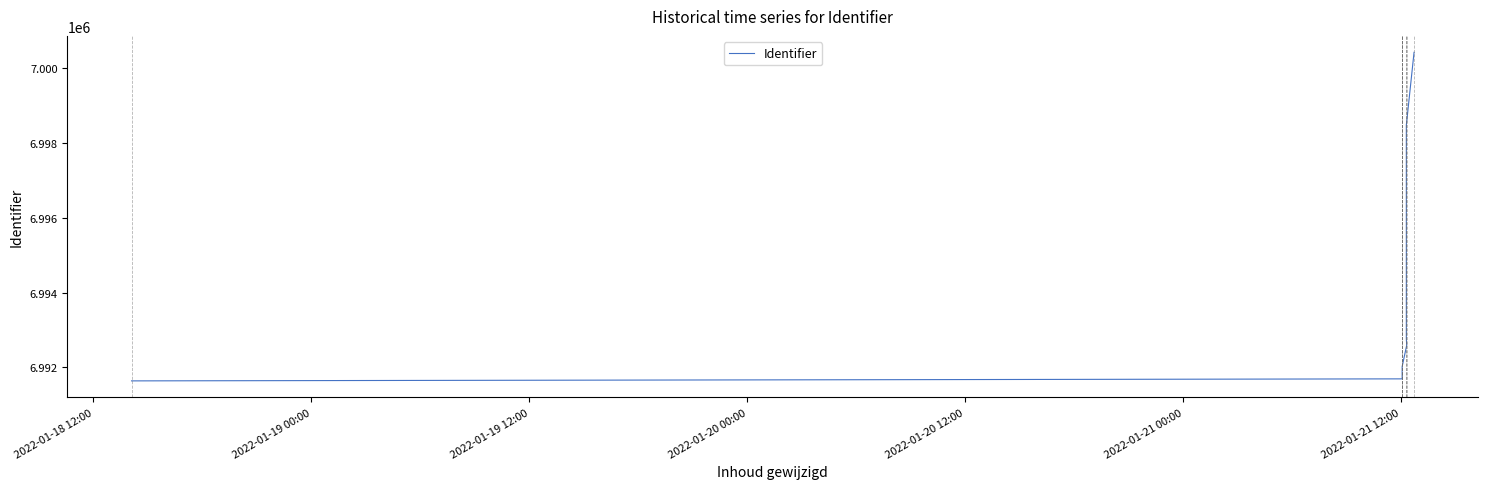

What is the label of the 4th point from the right?

2022-01-21 12:00